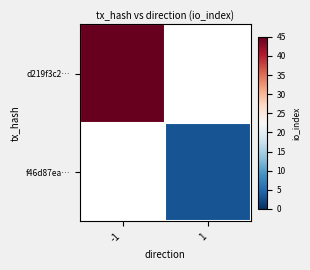

The value of f46d87ea… at 1 is 3.0. True or false?

True